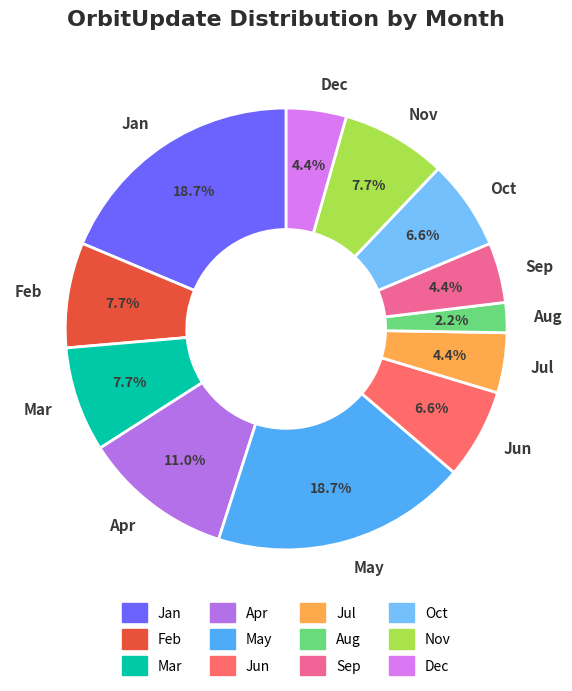

To the nearest percent, what portion does Nov represent?

8%